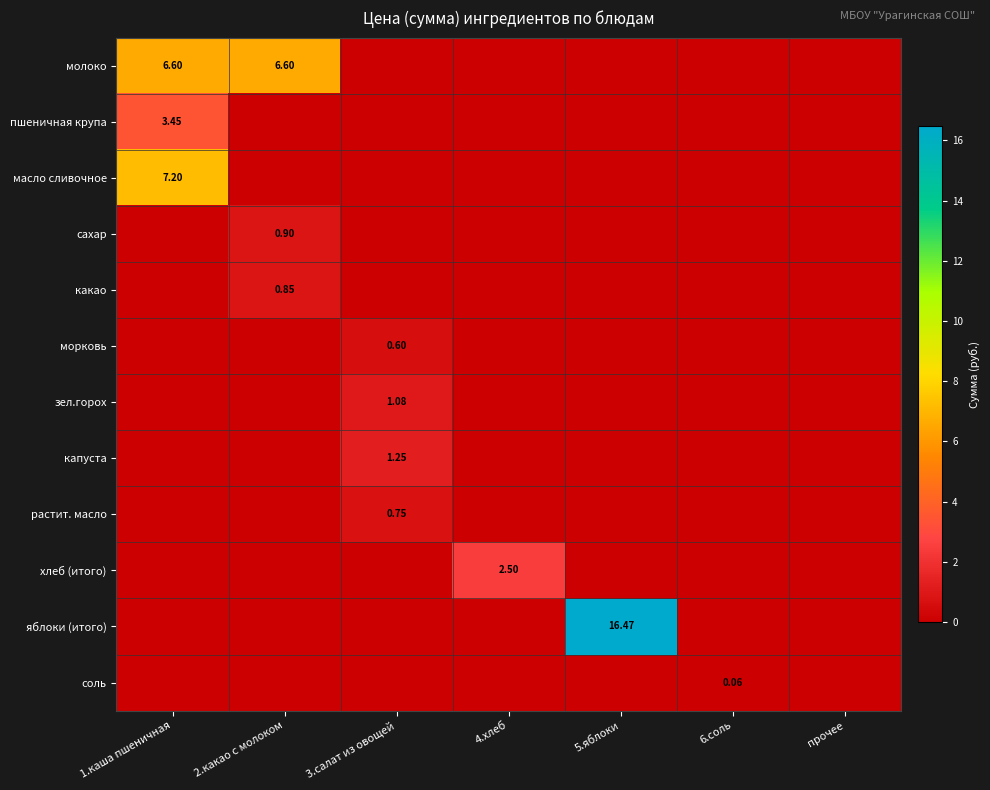

At which category is the sum across all series the highest?

1.каша пшеничная